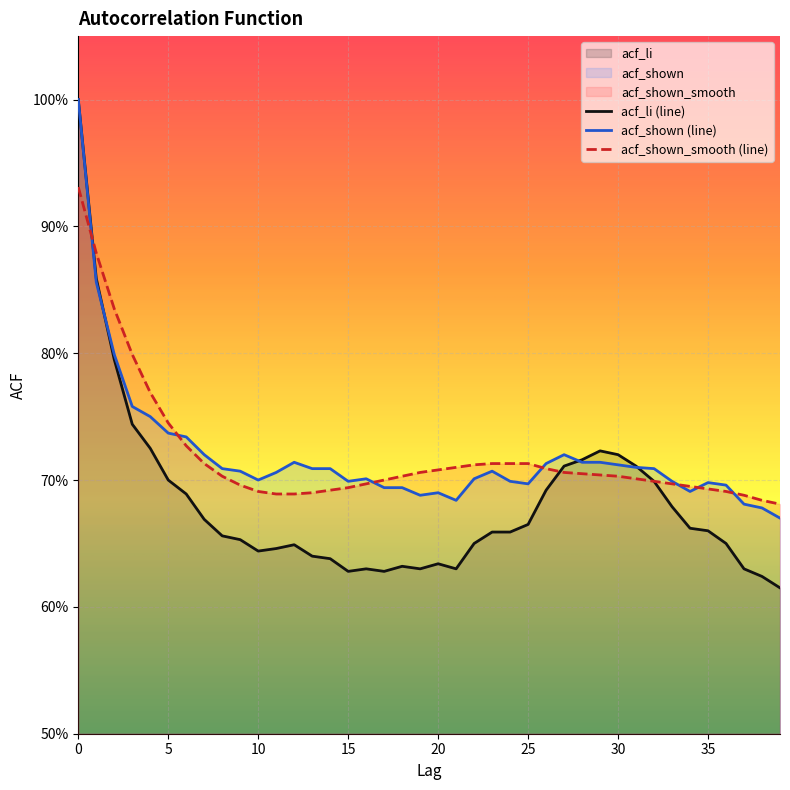

True or false: acf_li has a value of 0.3 at 7.

False